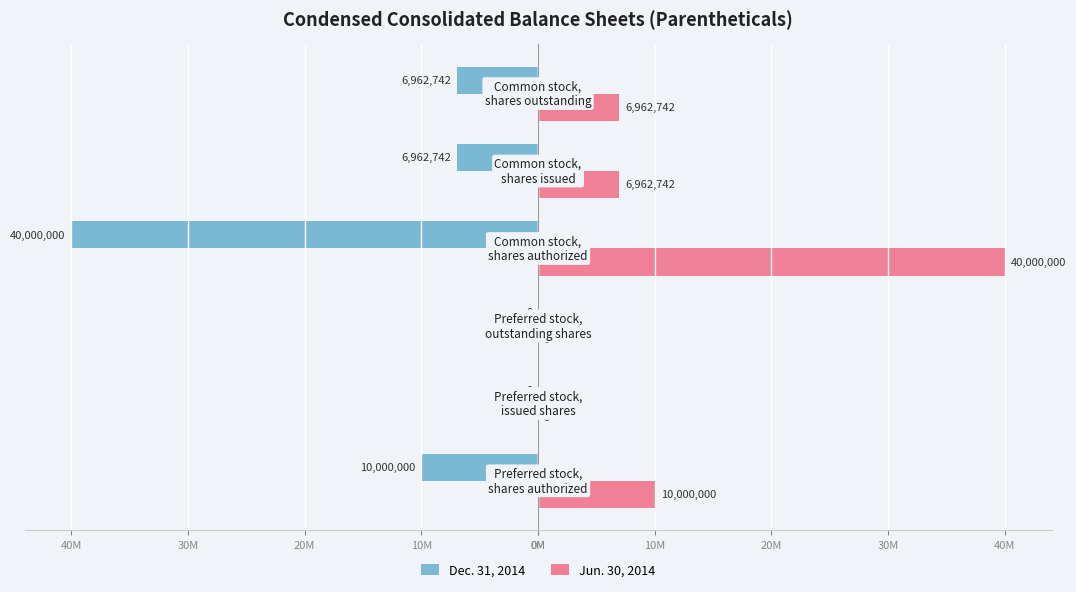

What are all the series names shown in the legend?

Dec. 31, 2014, Jun. 30, 2014